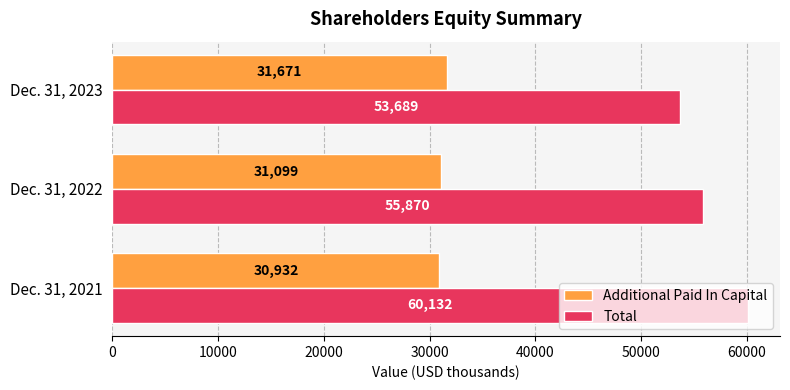

Is it true that Additional Paid In Capital equals 31671 at Dec. 31, 2023?

True